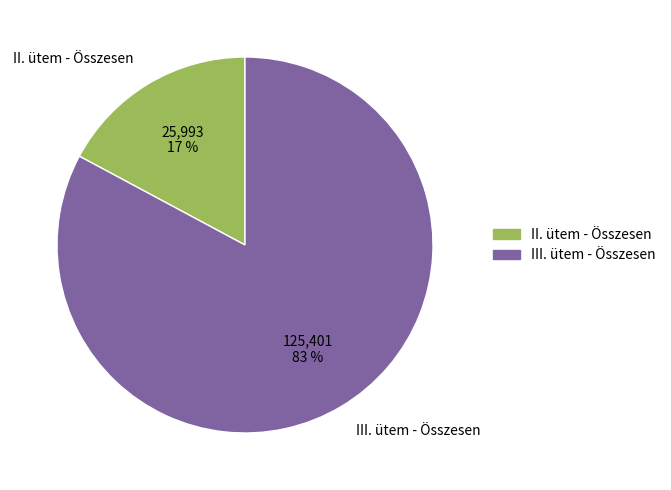

Is the sum of II. ütem - Összesen and III. ütem - Összesen greater than half?

Yes